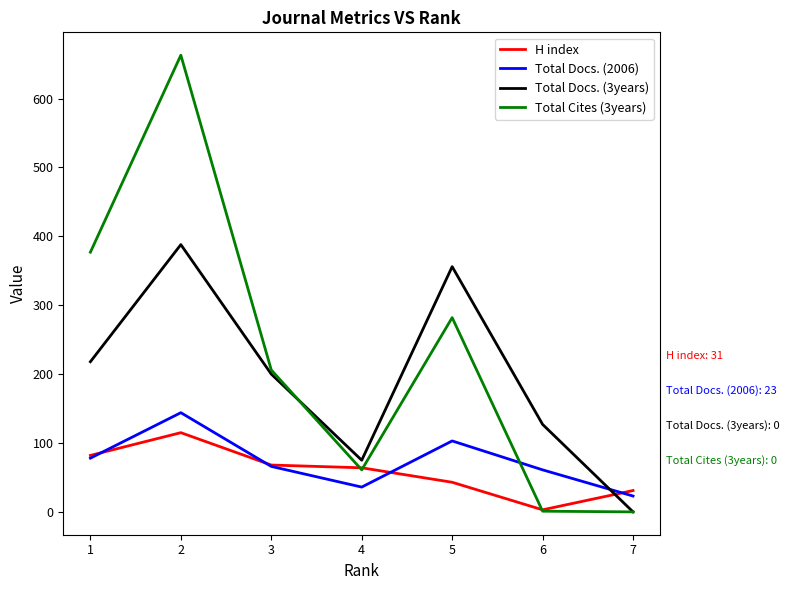

What is the spread (max minus min) of values at 2?

548